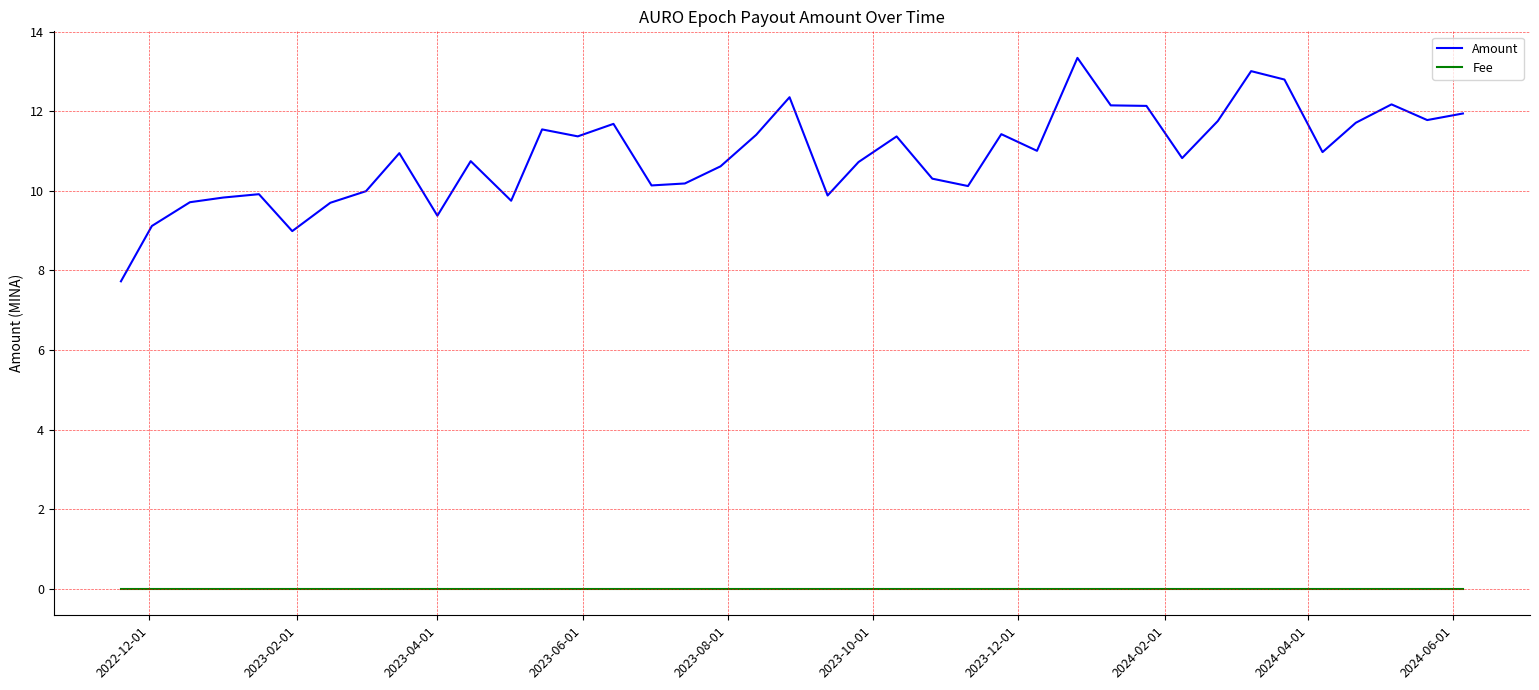

List the series in order of their peak value, highest first.

Amount, Fee